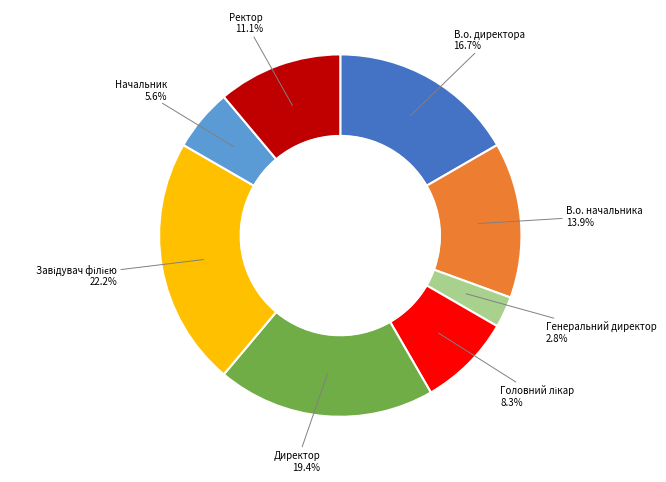

To the nearest percent, what is the difference between the largest and smallest slice percentages?

19%